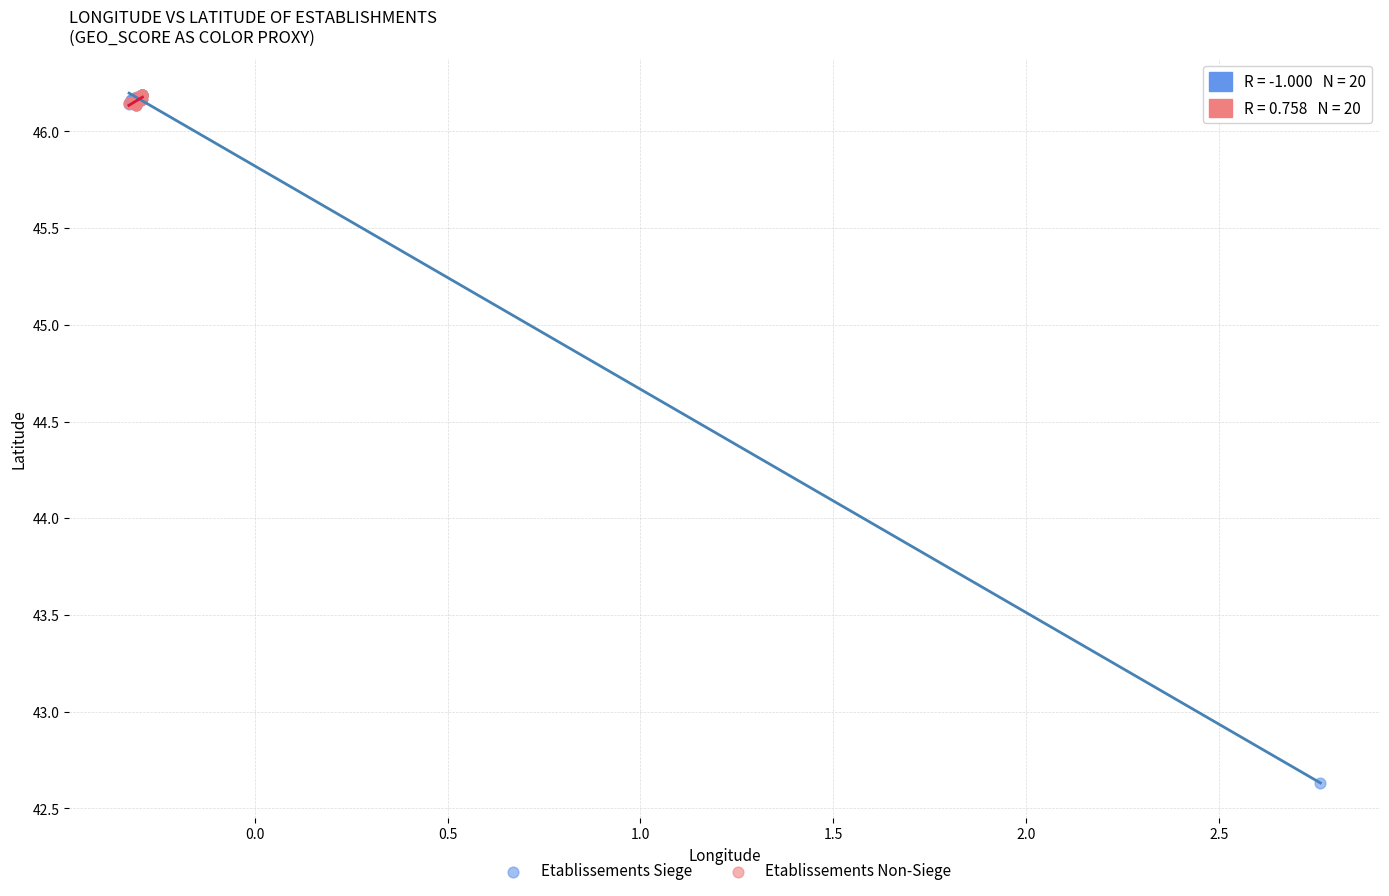

Which series reaches the minimum Y coordinate?

Etablissements Siege